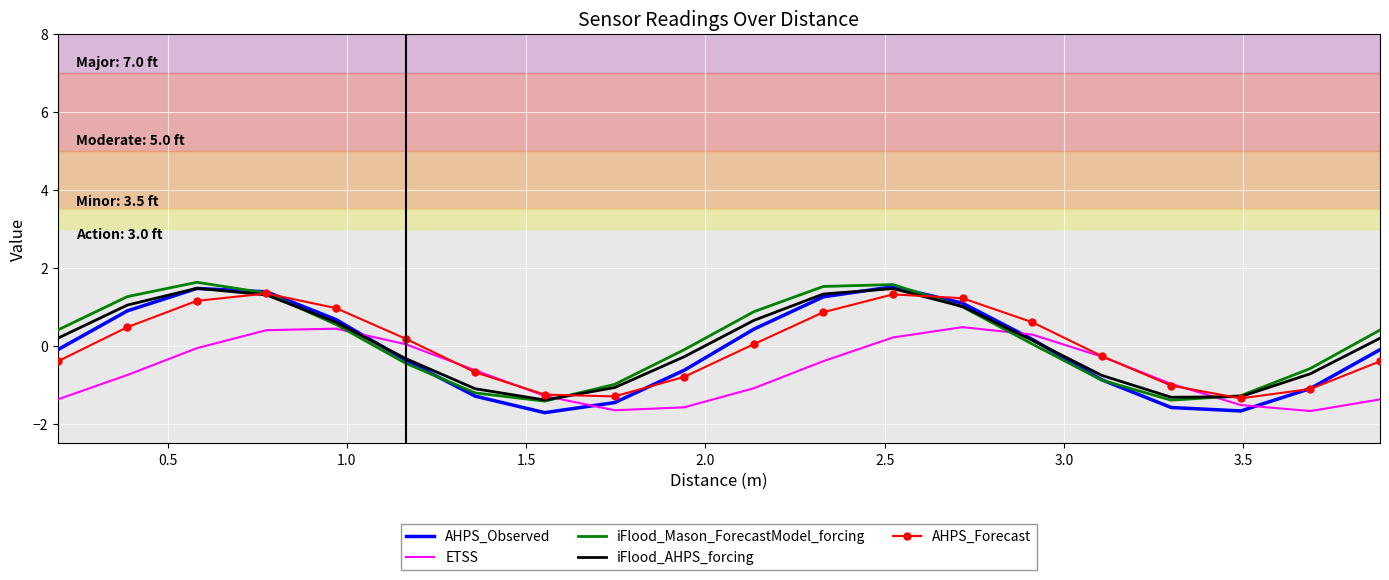

Which series has the largest range (max minus min)?

AHPS_Observed